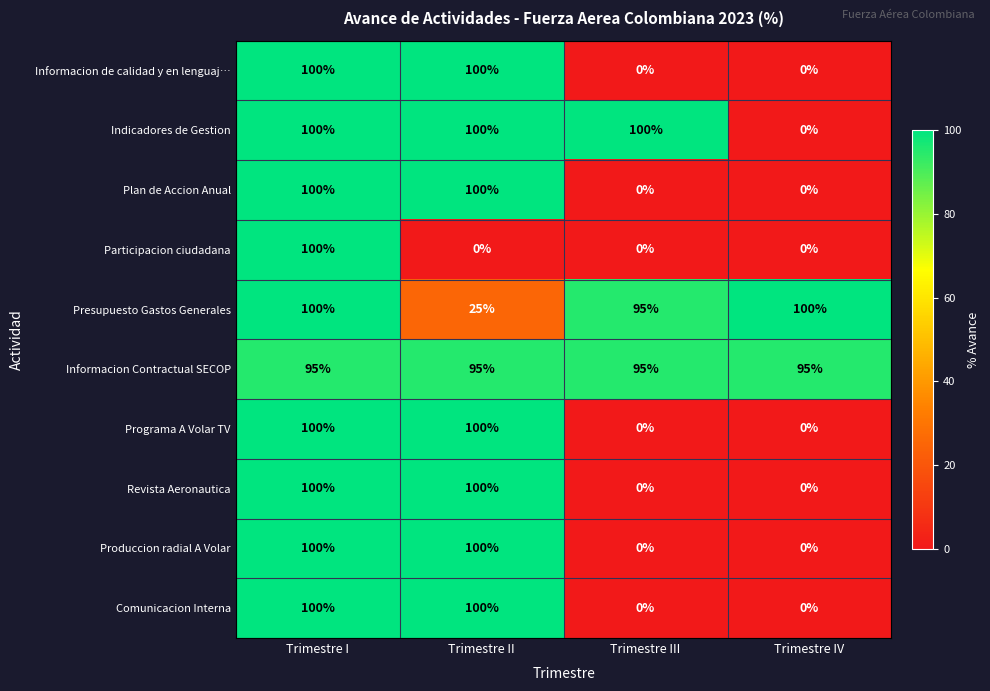

What is the sum of all Presupuesto Gastos Generales values?

320